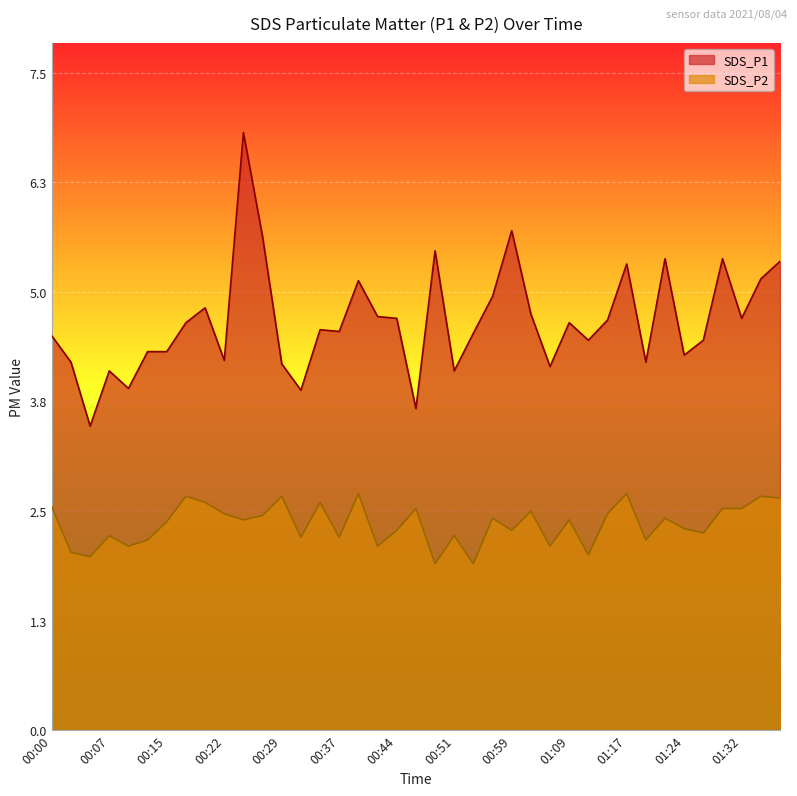

Reading left to right, extract all data points from this chart.

SDS_P1: 00:00=4.5	00:02=4.2	00:05=3.5	00:07=4.1	00:10=3.9	00:12=4.3	00:15=4.3	00:17=4.7	00:19=4.8	00:22=4.2	00:24=6.8	00:27=5.6	00:29=4.2	00:32=3.9	00:34=4.6	00:37=4.5	00:39=5.1	00:42=4.7	00:44=4.7	00:47=3.7	00:49=5.5	00:51=4.1	00:54=4.5	00:56=5.0	00:59=5.7	01:01=4.8	01:07=4.2	01:09=4.7	01:12=4.5	01:14=4.7	01:17=5.3	01:19=4.2	01:22=5.4	01:24=4.3	01:27=4.5	01:29=5.4	01:32=4.7	01:34=5.2	01:37=5.3
SDS_P2: 00:00=2.5	00:02=2.0	00:05=2.0	00:07=2.2	00:10=2.1	00:12=2.2	00:15=2.4	00:17=2.7	00:19=2.6	00:22=2.5	00:24=2.4	00:27=2.5	00:29=2.7	00:32=2.2	00:34=2.6	00:37=2.2	00:39=2.7	00:42=2.1	00:44=2.3	00:47=2.5	00:49=1.9	00:51=2.2	00:54=1.9	00:56=2.4	00:59=2.3	01:01=2.5	01:07=2.1	01:09=2.4	01:12=2.0	01:14=2.5	01:17=2.7	01:19=2.2	01:22=2.4	01:24=2.3	01:27=2.2	01:29=2.5	01:32=2.5	01:34=2.7	01:37=2.6